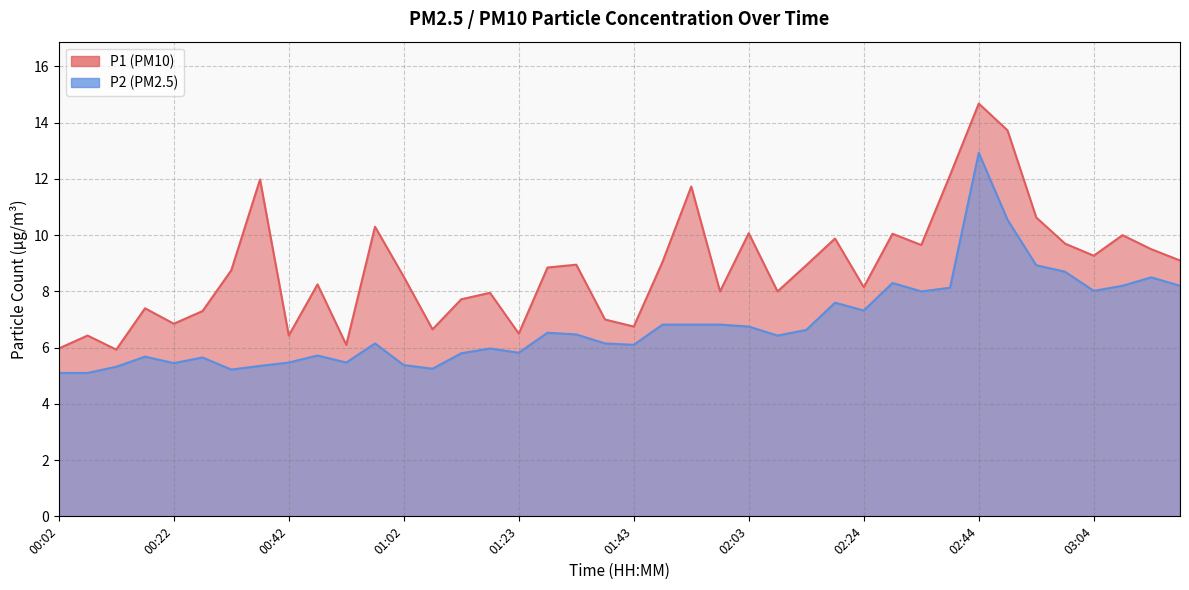

Read the P2 value at 00:47.

5.7